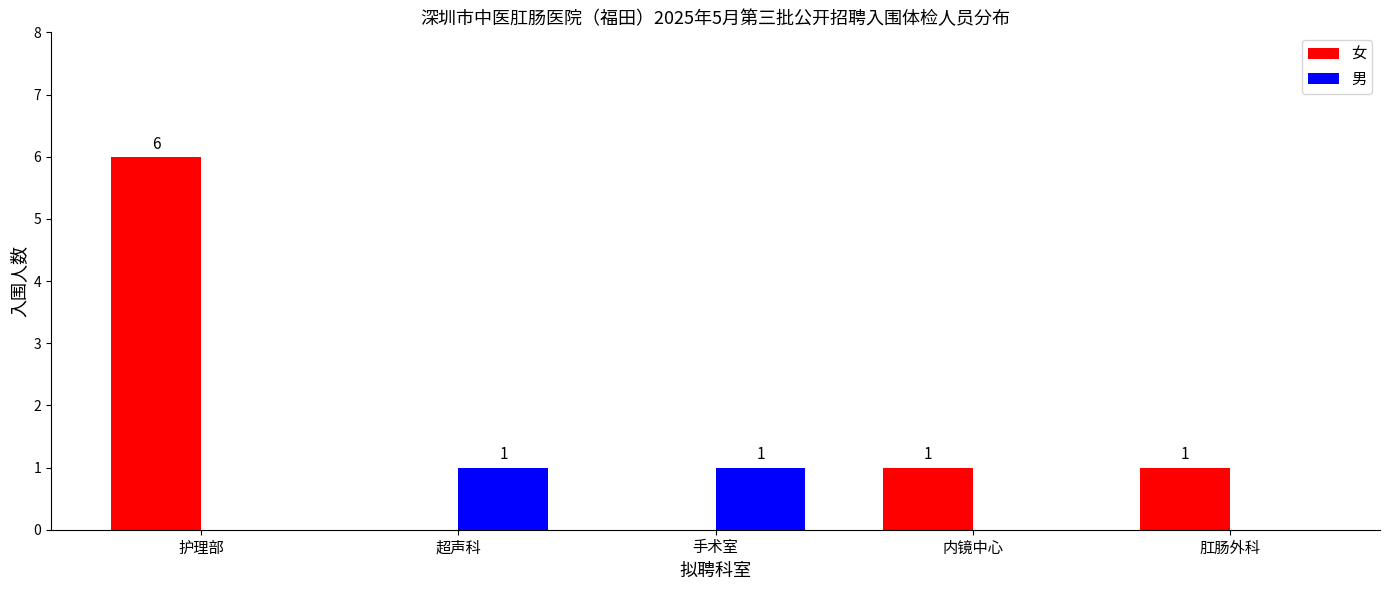

Is the value of 女 at 内镜中心 greater than the value of 男 at 护理部?

Yes